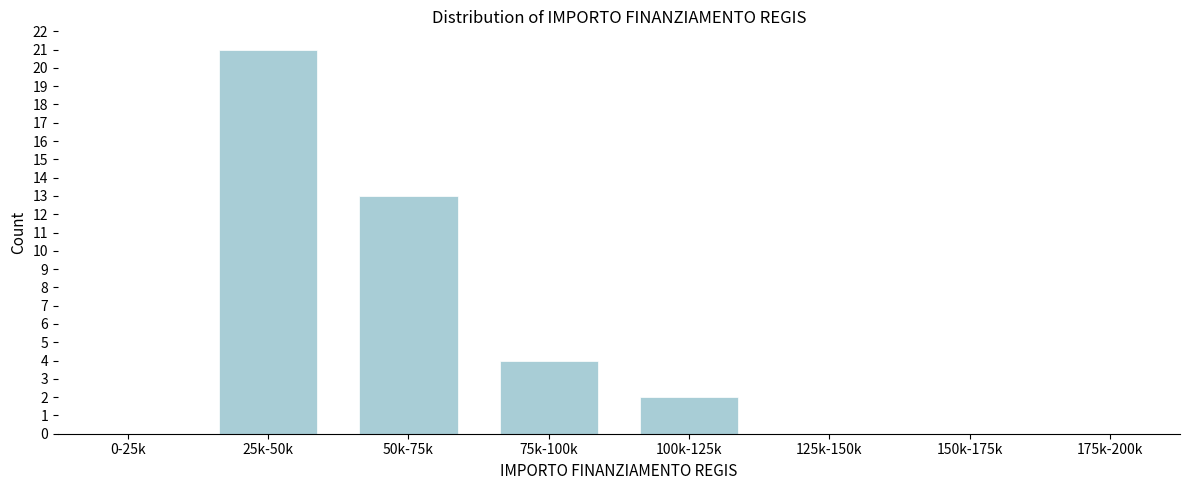

Reading left to right, what are all the values shown in this chart?

0-25k=0	25k-50k=21	50k-75k=13	75k-100k=4	100k-125k=2	125k-150k=0	150k-175k=0	175k-200k=0